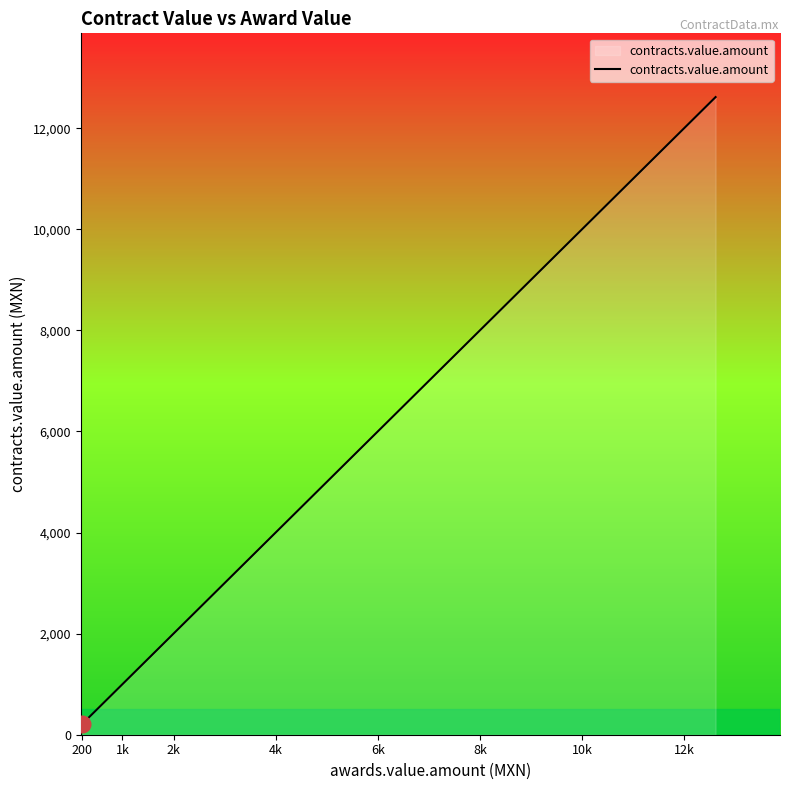

Which label corresponds to the smallest value in the chart?

200